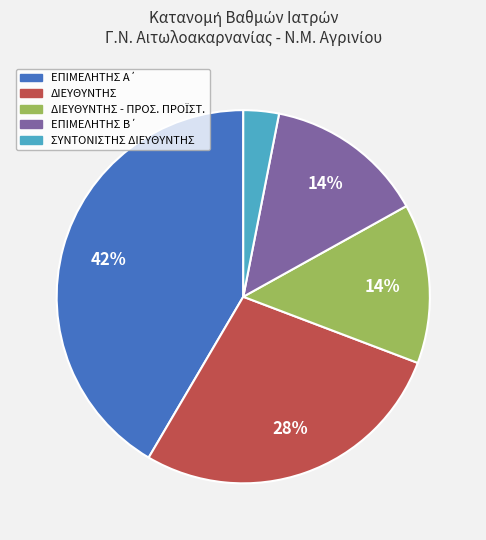

To the nearest percent, what is the average slice percentage?

20%